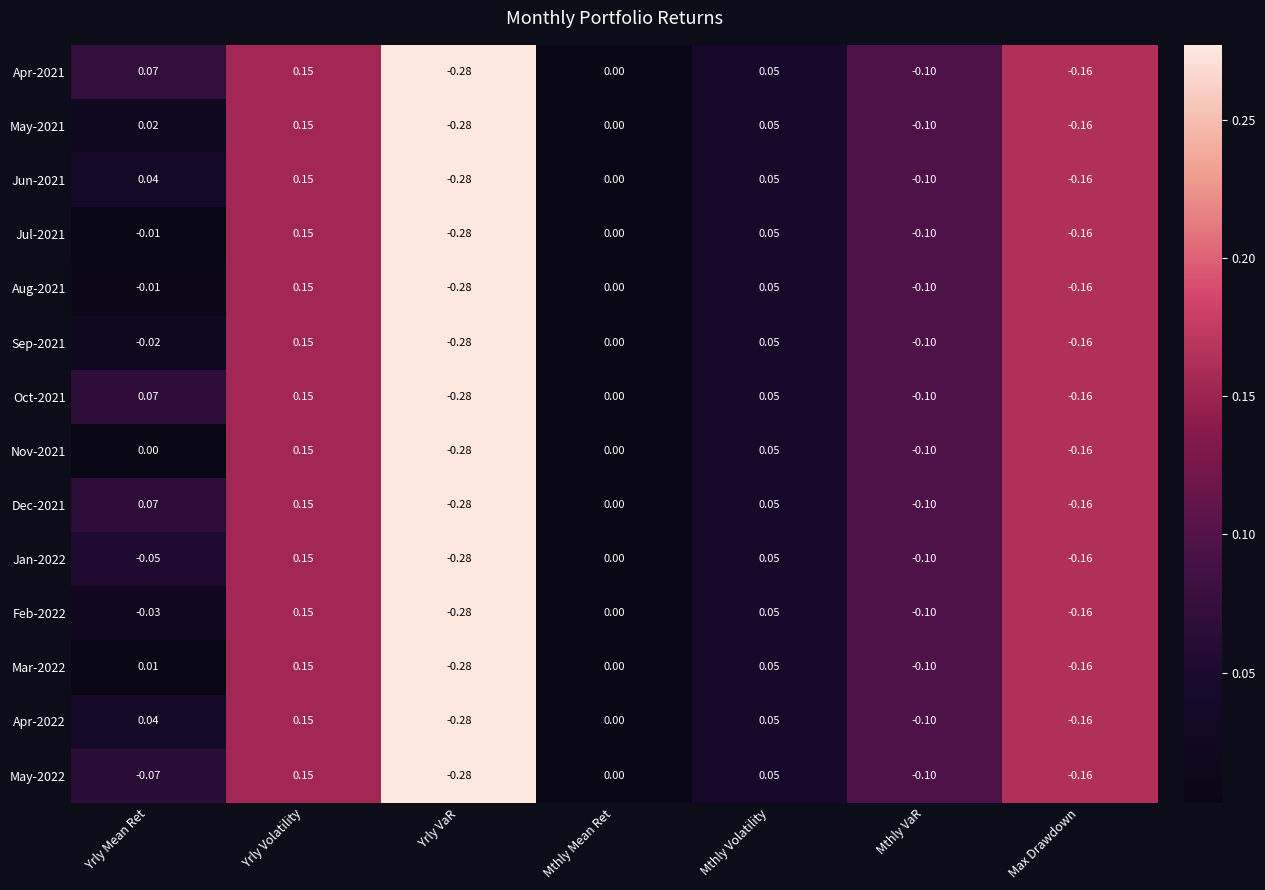

At which label does May-2021 reach its peak?

Yrly Volatility